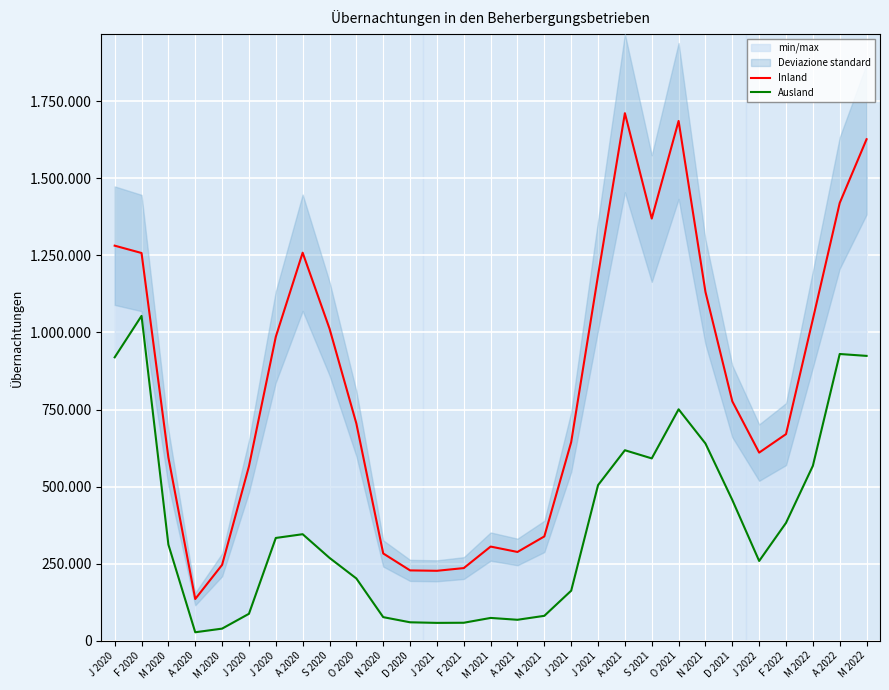

Which series has the widest spread of values?

Inland